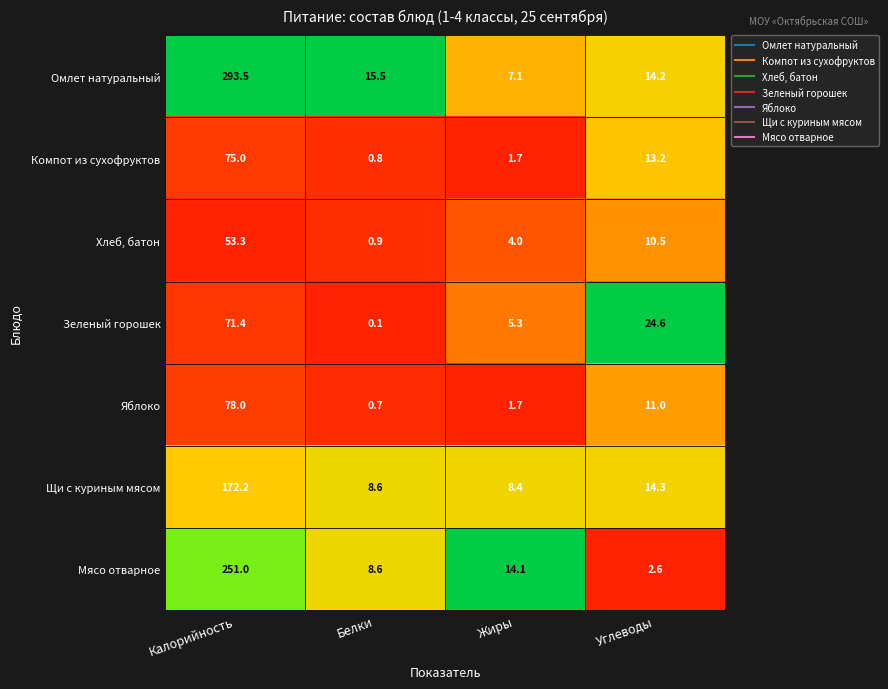

At which label does Зеленый горошек first exceed 24?

Калорийность